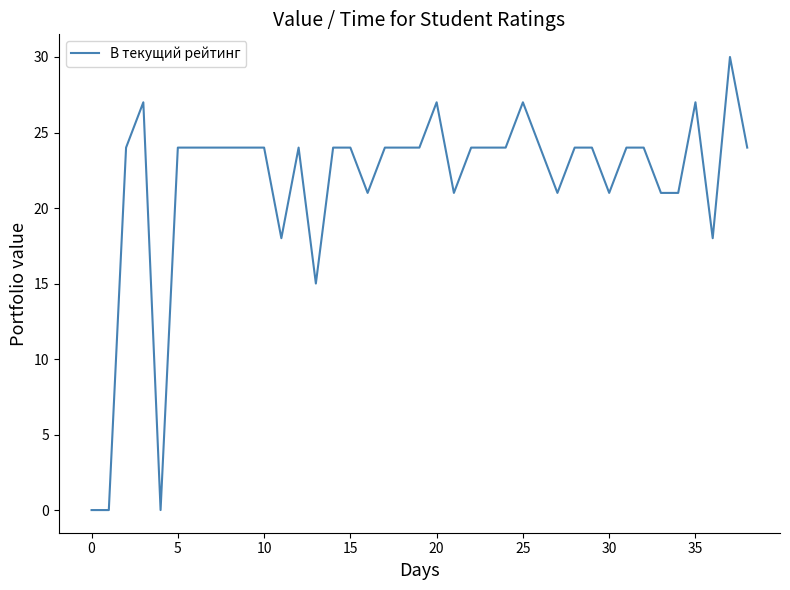

What is the greatest value displayed?

30